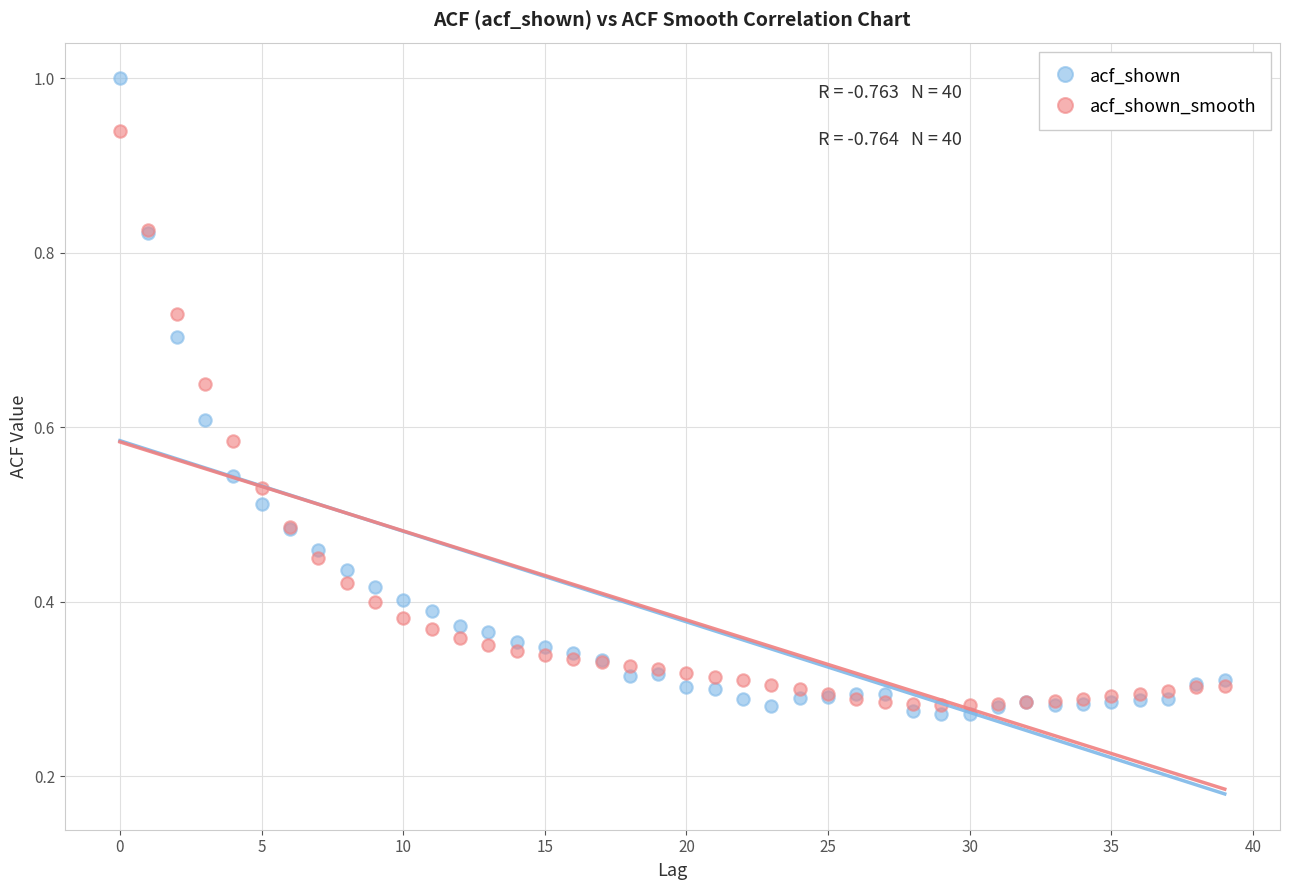

Which series contains the highest Y value?

acf_shown